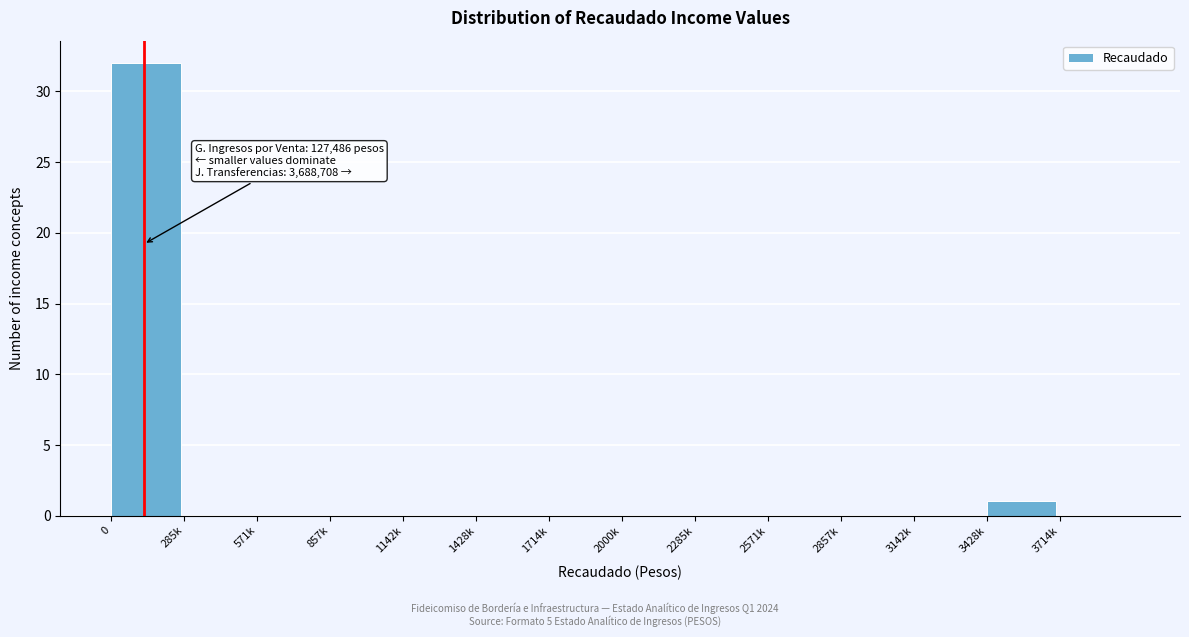

Reading left to right, list all the values displayed in this chart.

0=32	285k=0	571k=0	857k=0	1142k=0	1428k=0	1714k=0	2000k=0	2285k=0	2571k=0	2857k=0	3142k=0	3428k=1	3714k=0